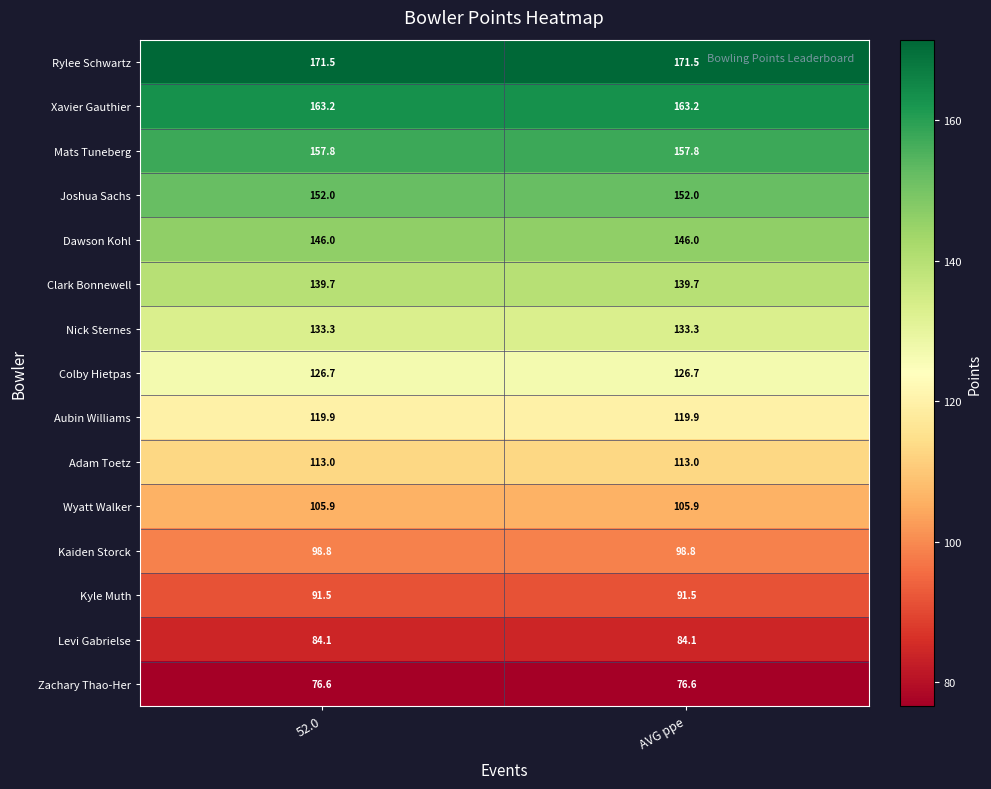

What is the highest value of the Zachary Thao-Her series?

76.6